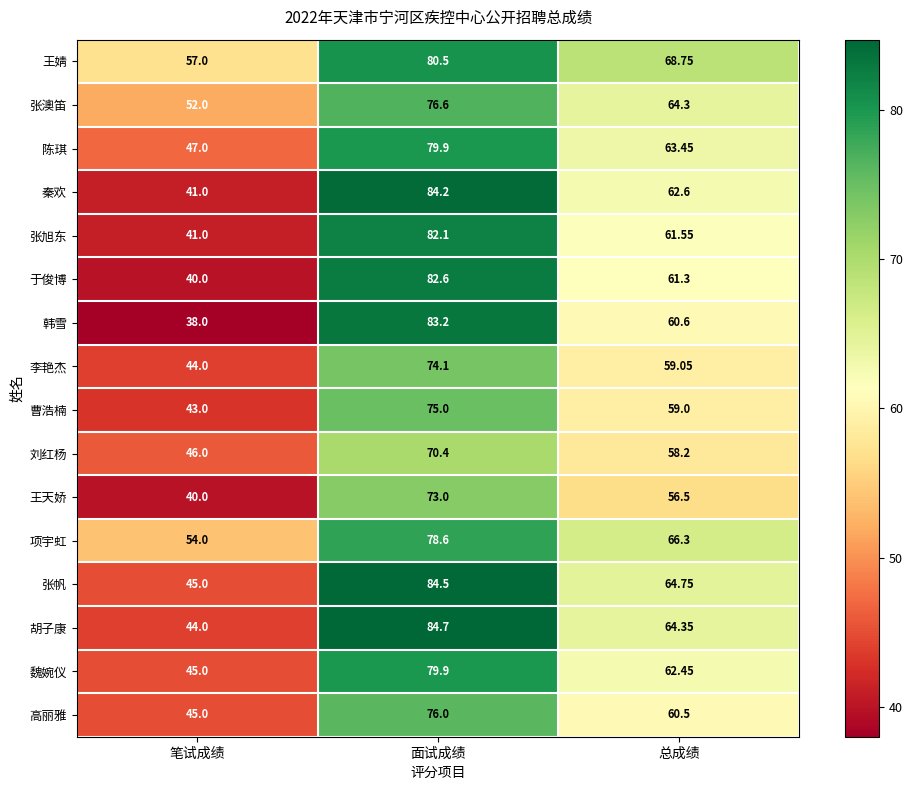

Which series has the widest spread of values?

韩雪